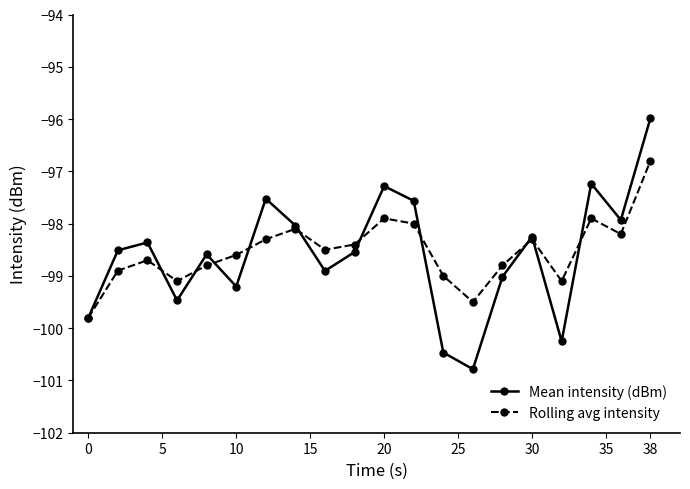

True or false: Rolling avg intensity and Mean intensity (dBm) cross at least once.

True